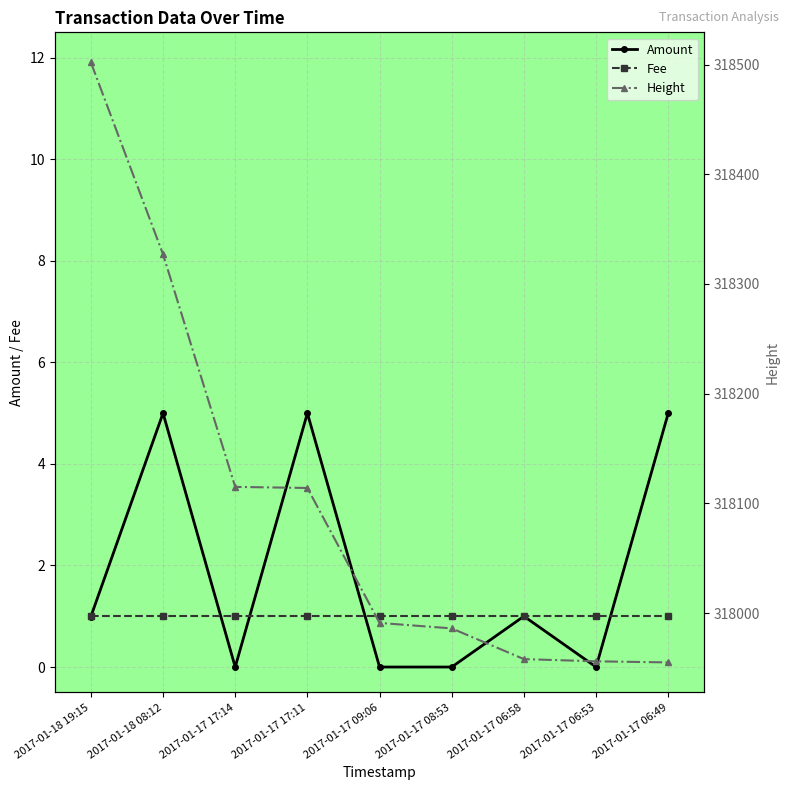

What is the difference between the Amount values at 2017-01-17 08:53 and 2017-01-18 08:12?

5.0